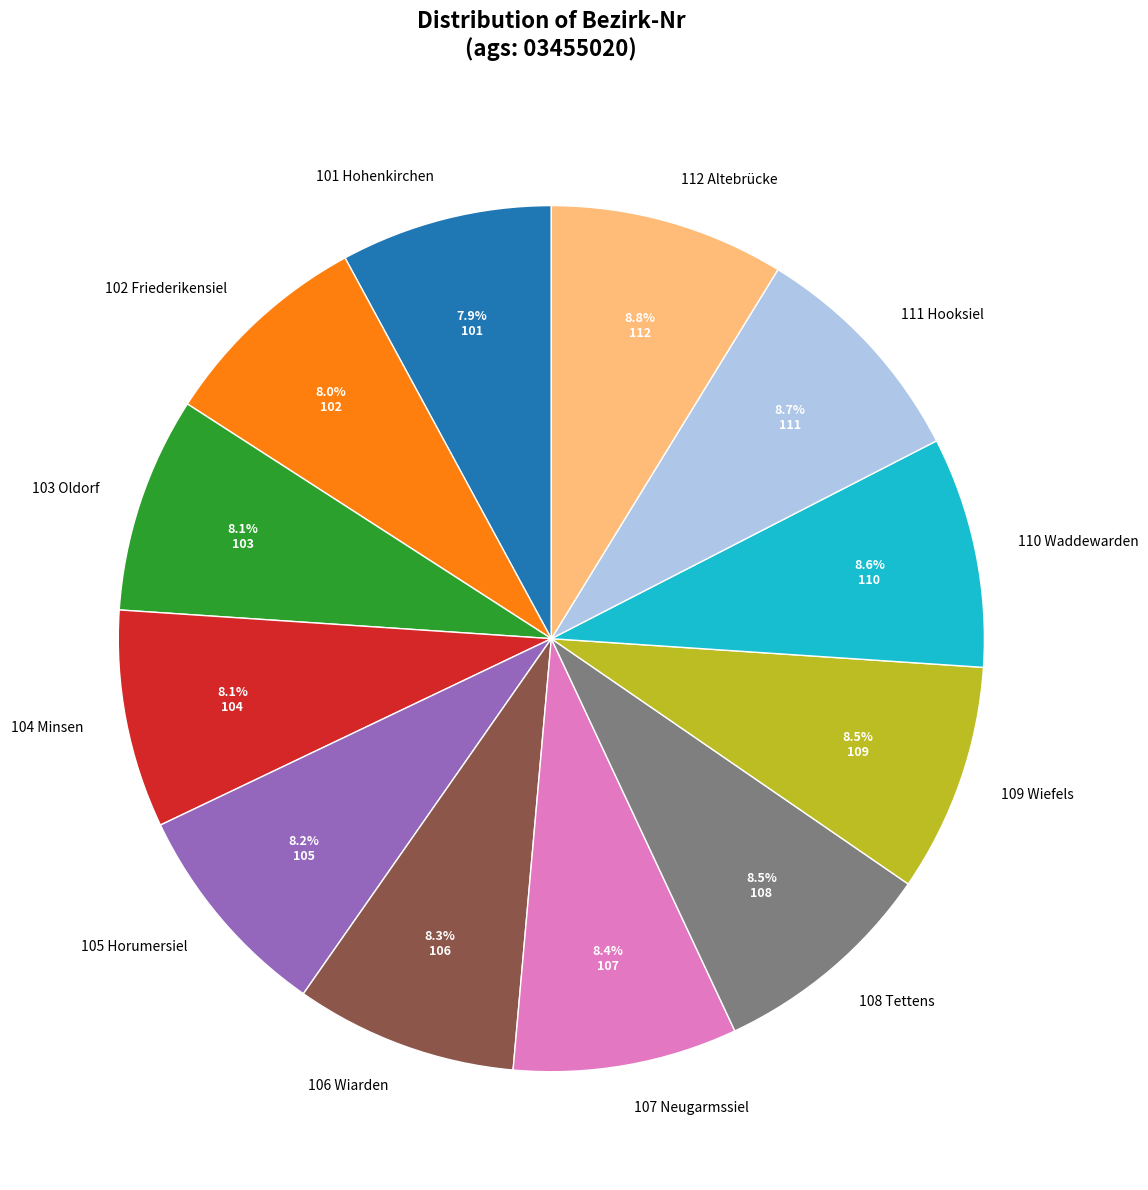

Which has a higher value, 111 Hooksiel or 103 Oldorf?

111 Hooksiel